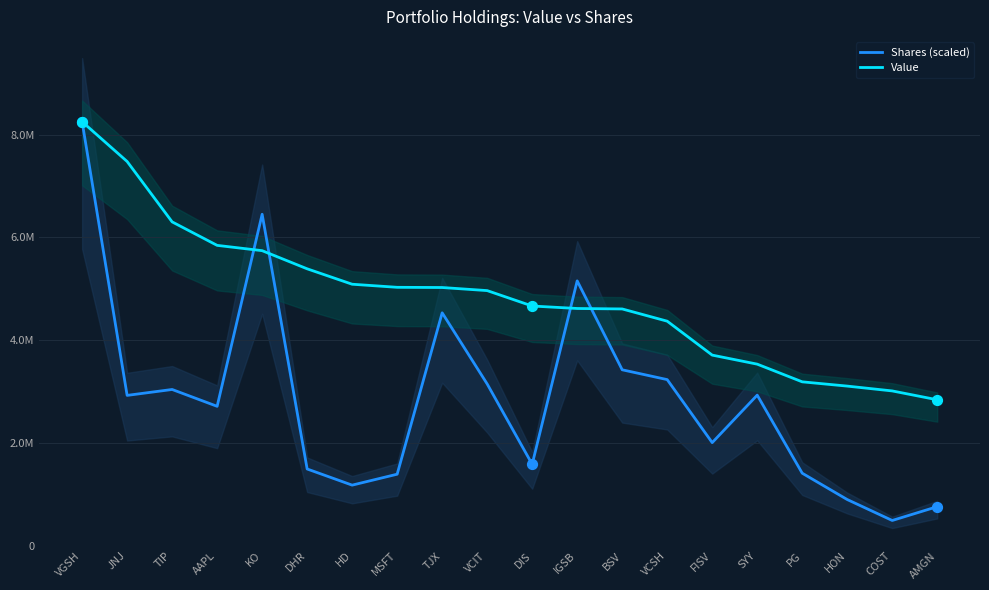

Which series contains the highest Y value?

Shares (scaled)